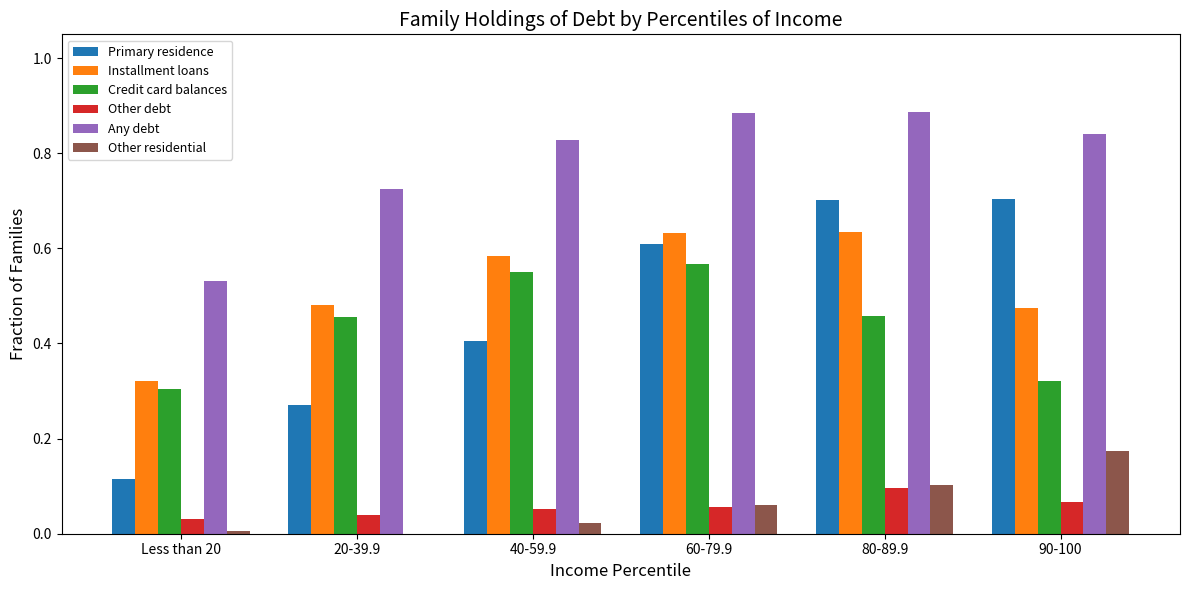

Which series has the largest total across all categories?

Any debt